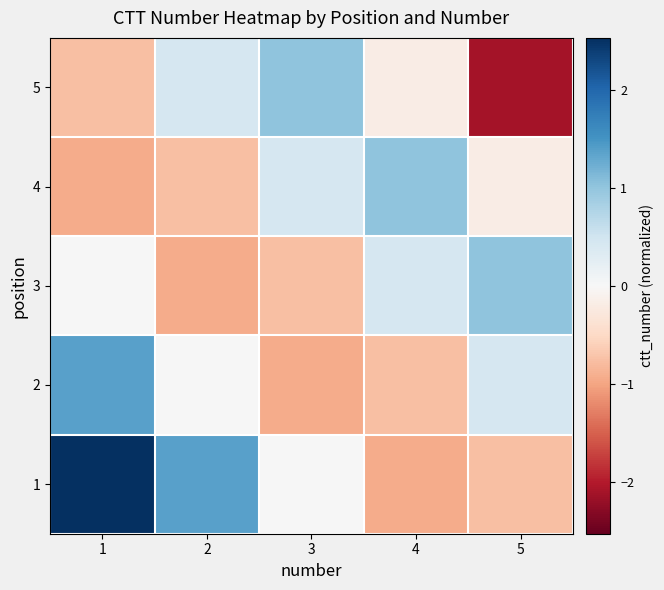

List the series in order of their peak value, highest first.

1, 2, 4, 3, 5